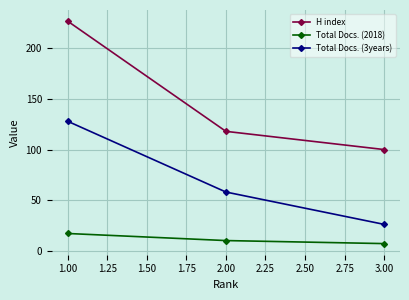

Does the chart have visible grid lines?

Yes